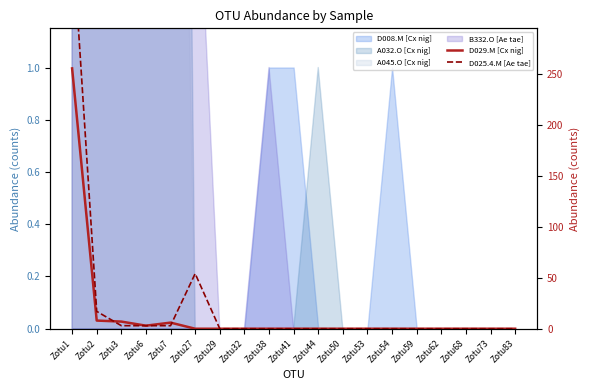

Reading left to right, transcribe all the data shown in this chart.

D029.M [Cx nig]: Zotu1=255	Zotu2=8	Zotu3=7	Zotu6=3	Zotu7=6	Zotu27=0	Zotu29=0	Zotu32=0	Zotu38=0	Zotu41=0	Zotu44=0	Zotu50=0	Zotu53=0	Zotu54=0	Zotu59=0	Zotu62=0	Zotu68=0	Zotu73=0	Zotu83=0
D025.4.M [Ae tae]: Zotu1=390	Zotu2=17	Zotu3=3	Zotu6=3	Zotu7=3	Zotu27=54	Zotu29=0	Zotu32=0	Zotu38=0	Zotu41=0	Zotu44=0	Zotu50=0	Zotu53=0	Zotu54=0	Zotu59=0	Zotu62=0	Zotu68=0	Zotu73=0	Zotu83=0